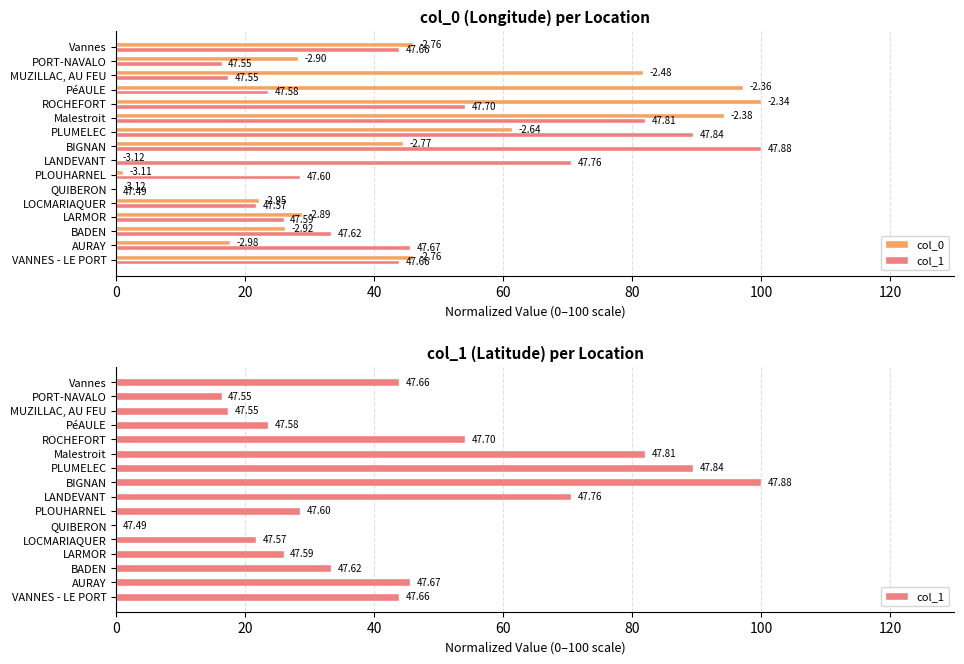

How many data points in col_1 are less than 43?

8